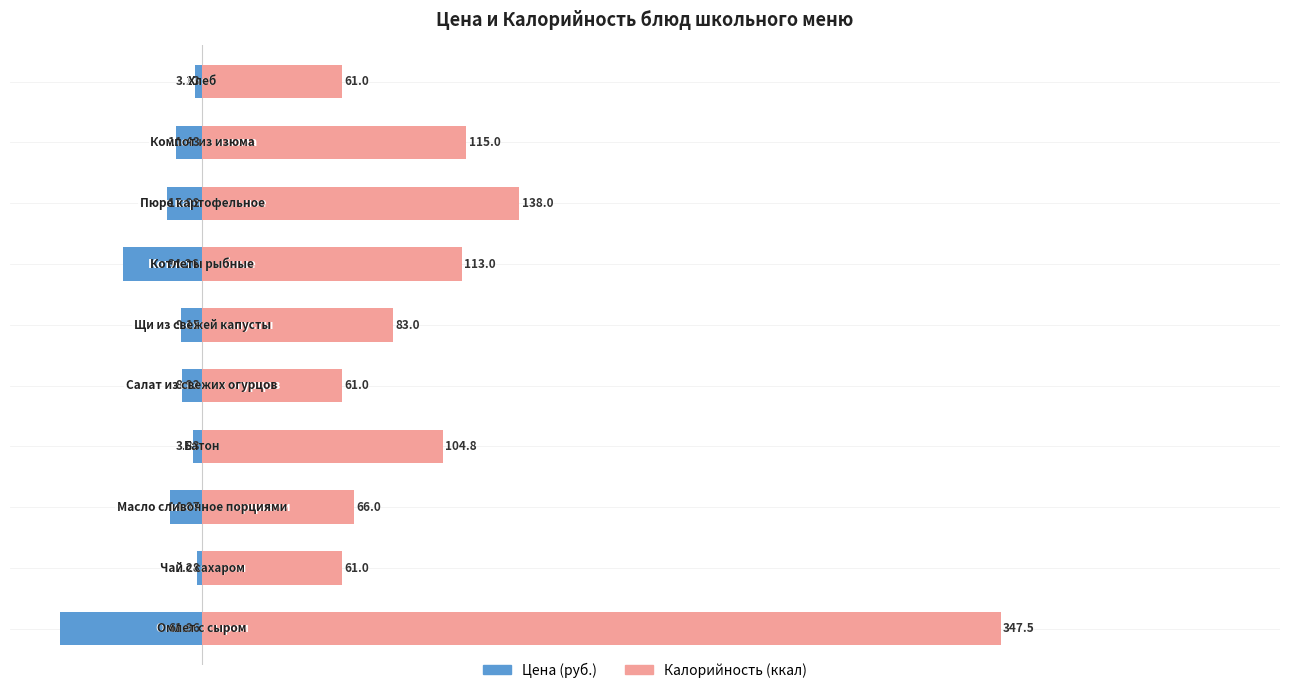

Rank the series by their average value, from highest to lowest.

Калорийность (ккал), Цена (руб.)